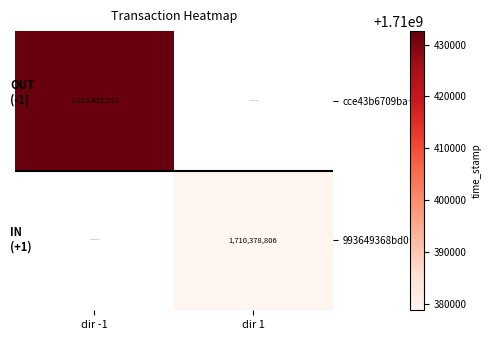

True or false: 993649368bd0… has a value of 1710378806 at dir 1.

True